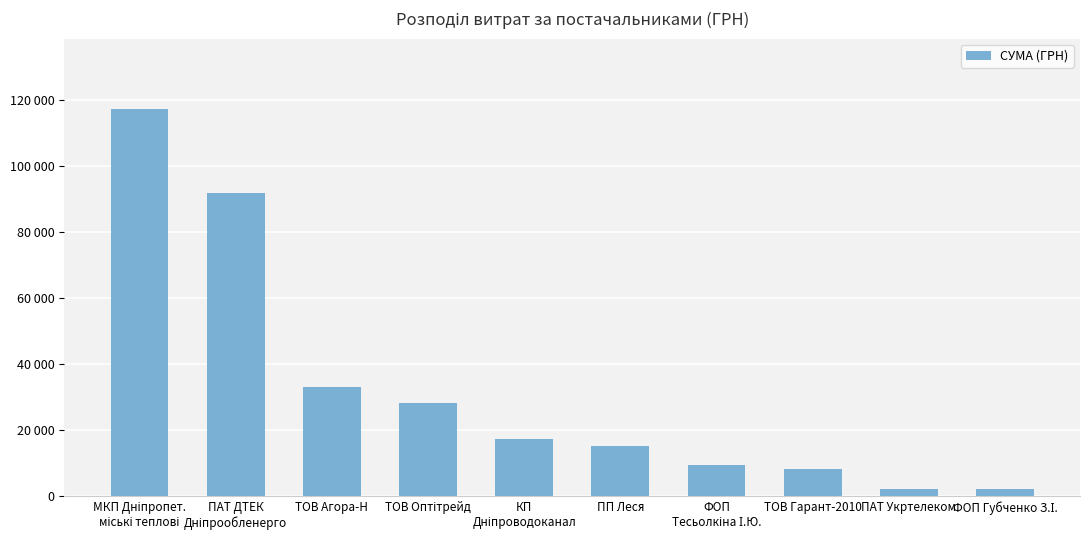

Reading left to right, extract all data points from this chart.

117568.8	91998.9	33193.2	28183.3	17225.7	15361.0	9532.1	8187.8	2173.4	2075.9